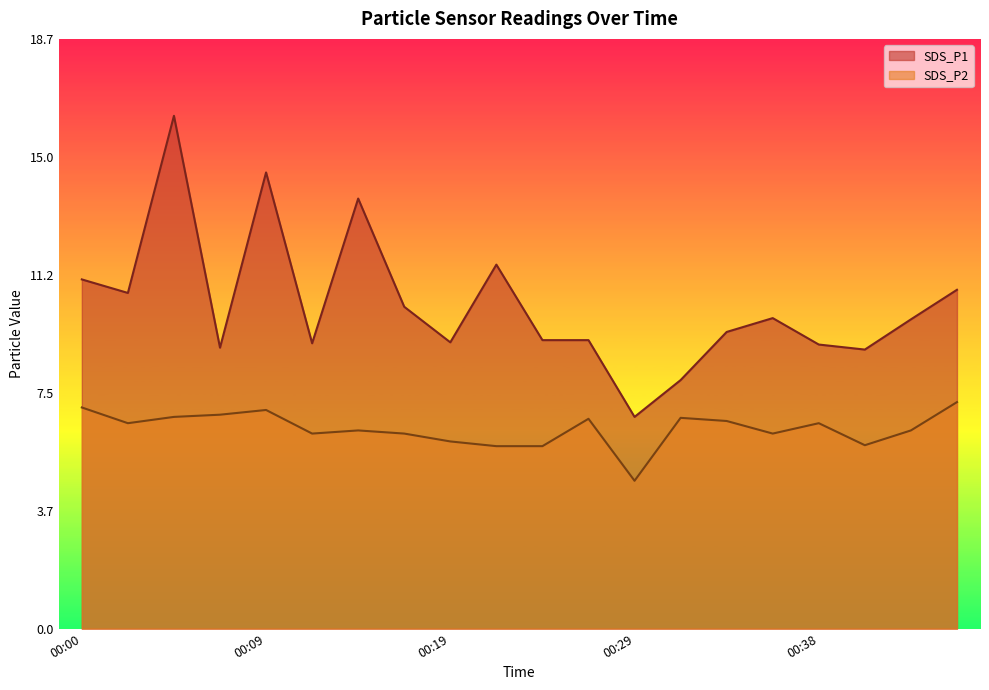

What is the difference between the maximum and minimum values in the SDS_P2 series?

2.5